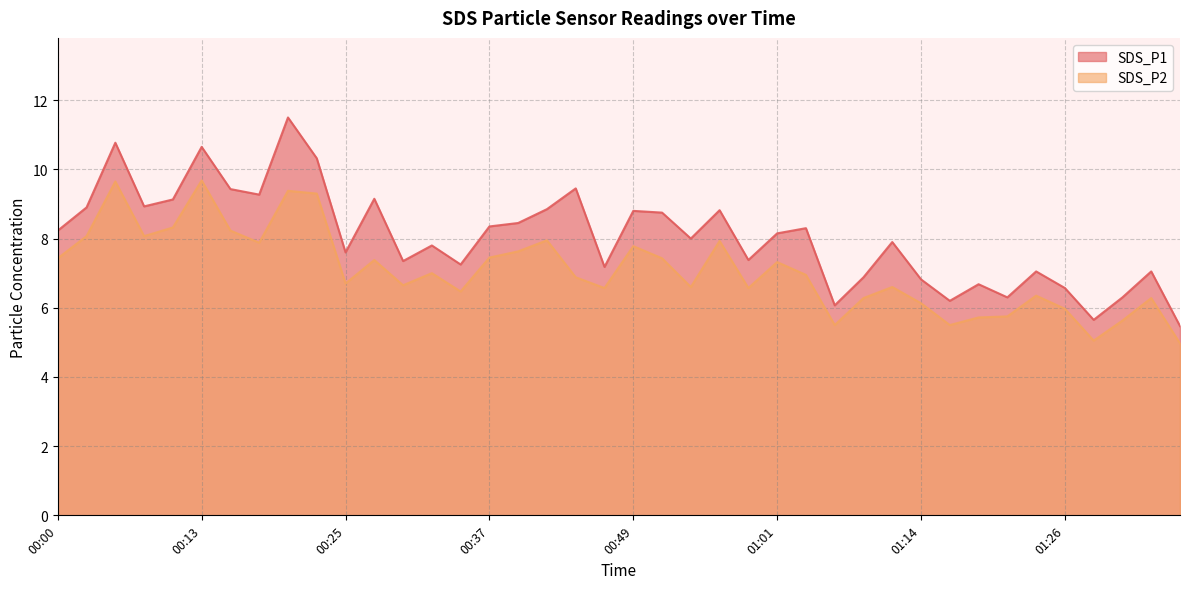

How many series are shown in this chart?

2